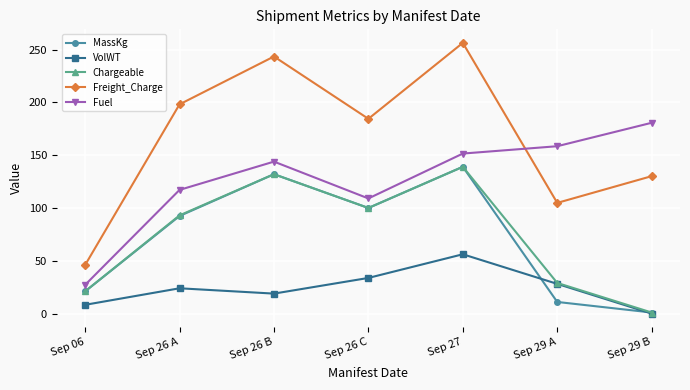

Which series has the widest spread of values?

Freight_Charge